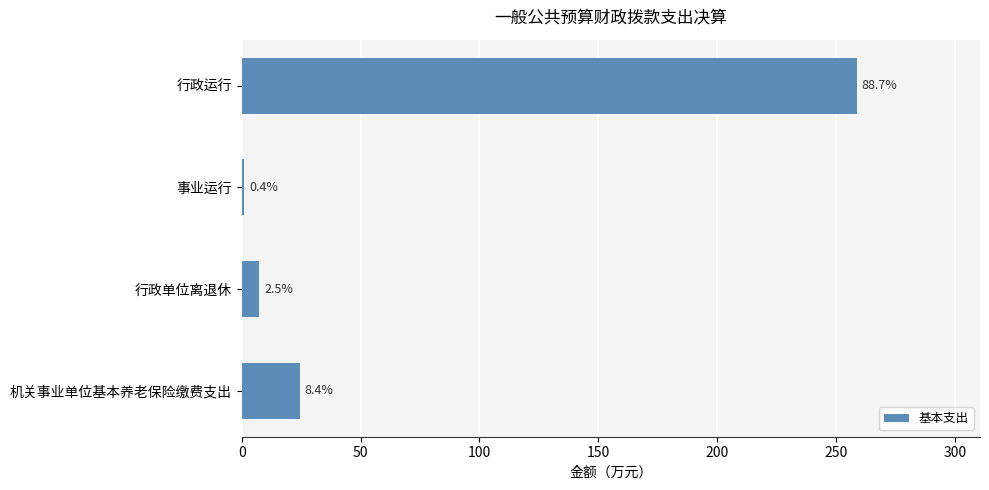

Does the chart contain any negative values?

No